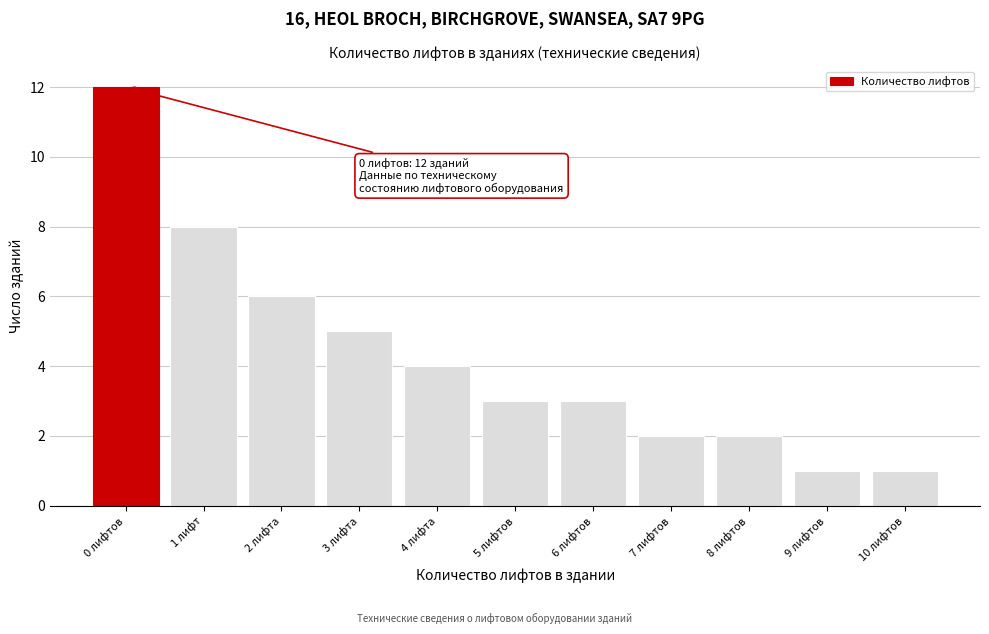

Reading left to right, what are all the values shown in this chart?

0 лифтов=12	1 лифт=8	2 лифта=6	3 лифта=5	4 лифта=4	5 лифтов=3	6 лифтов=3	7 лифтов=2	8 лифтов=2	9 лифтов=1	10 лифтов=1